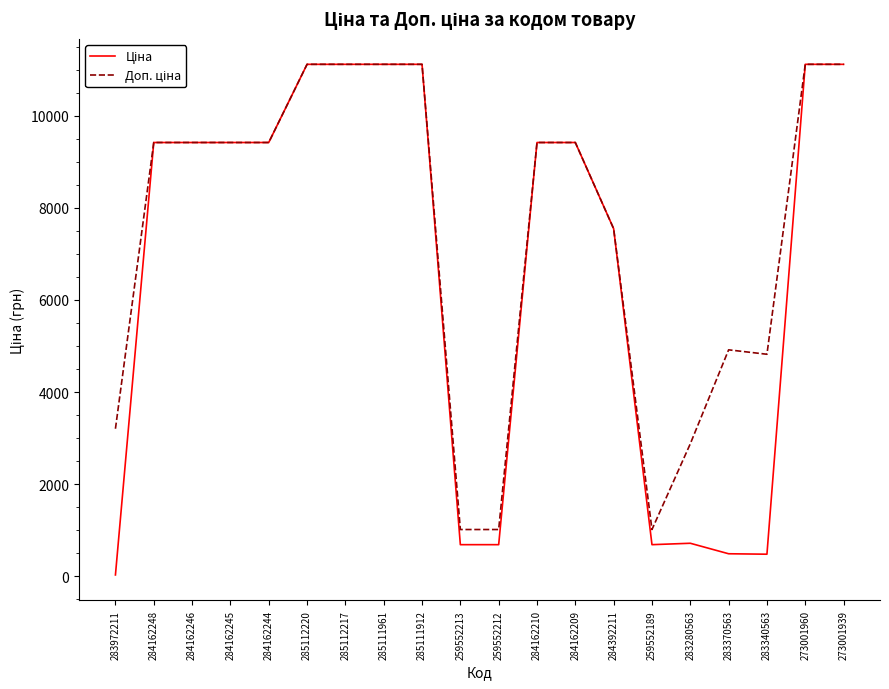

Which label corresponds to the smallest value in the chart?

283972211